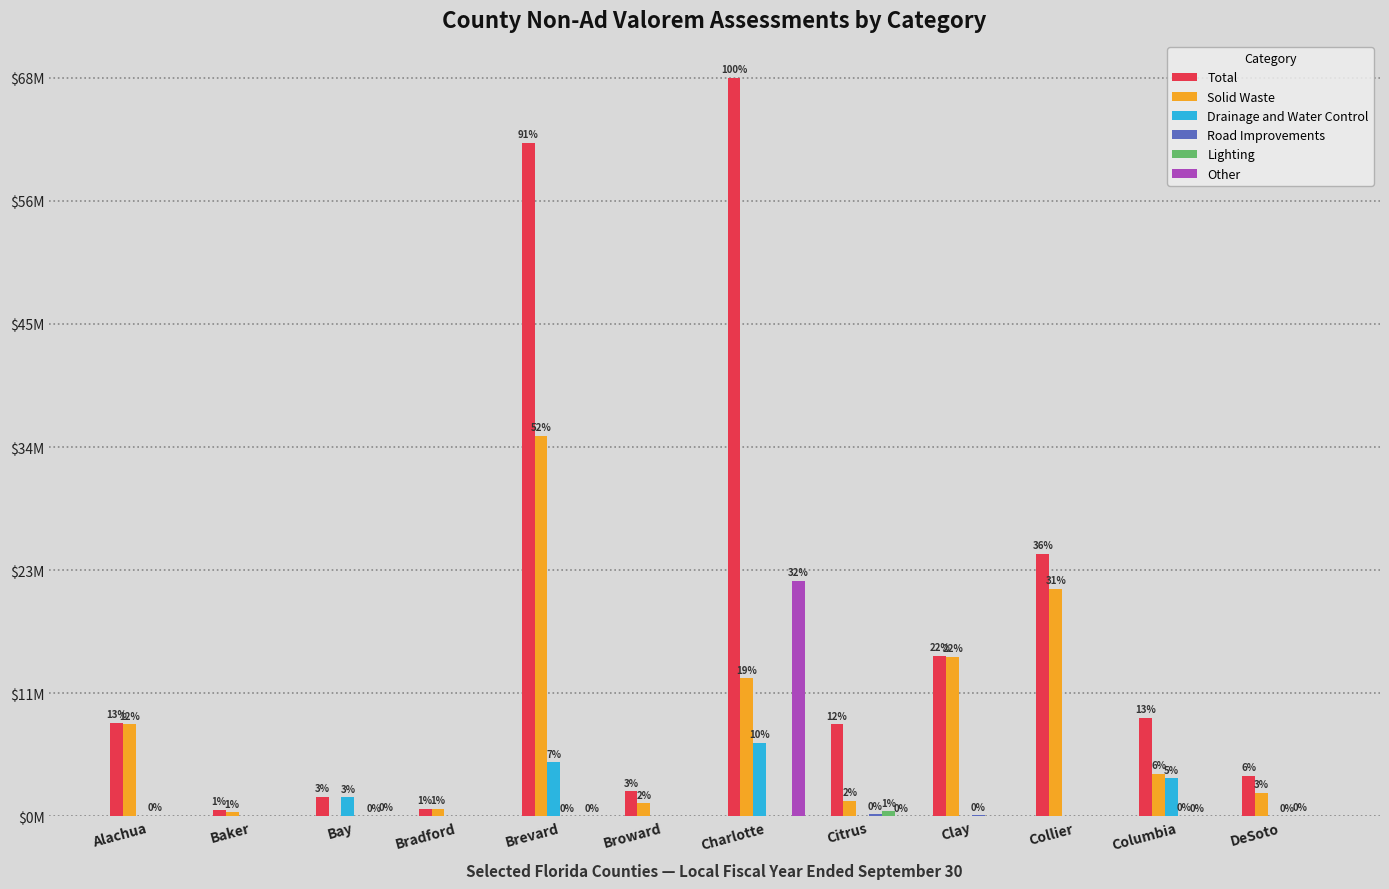

Which series has the largest range (max minus min)?

Total